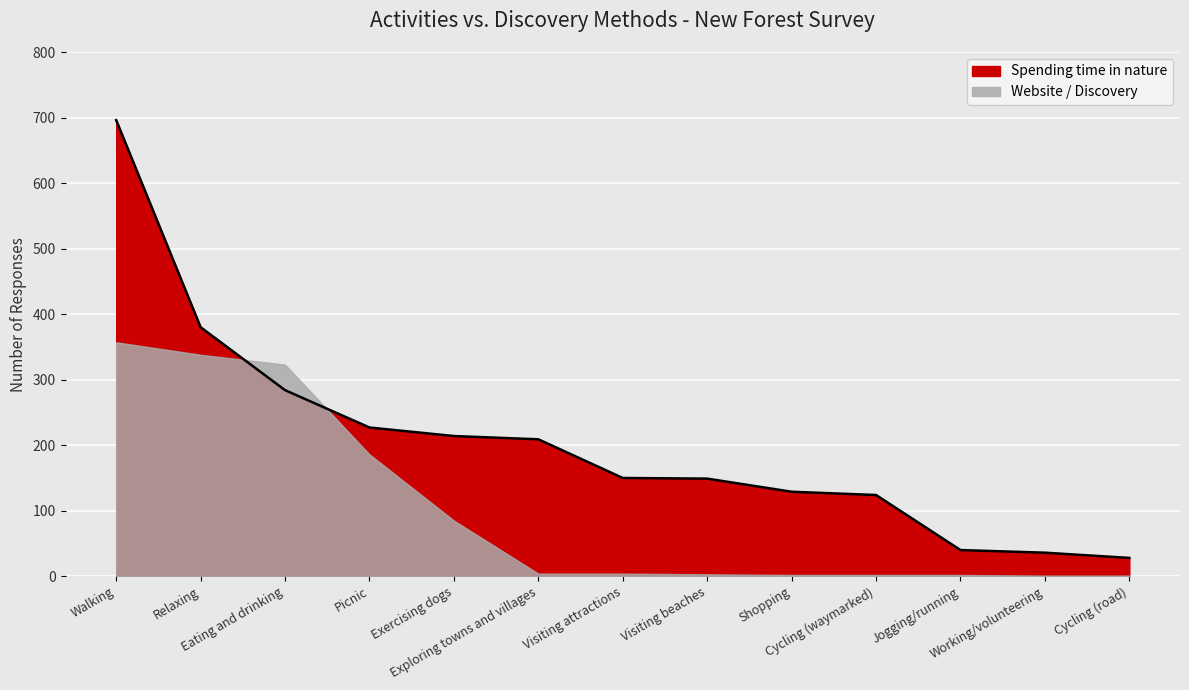

The chart shows a value of 66 at Exercising dogs. True or false?

False